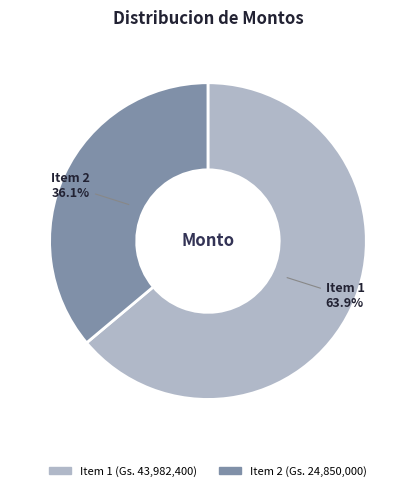

Is there any slice that represents more than half of the pie?

Yes